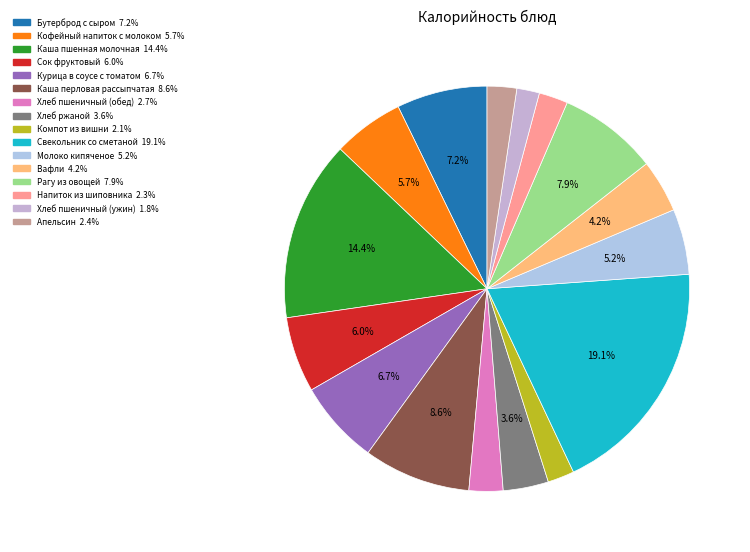

Which slice is the smallest?

Хлеб пшеничный (ужин)